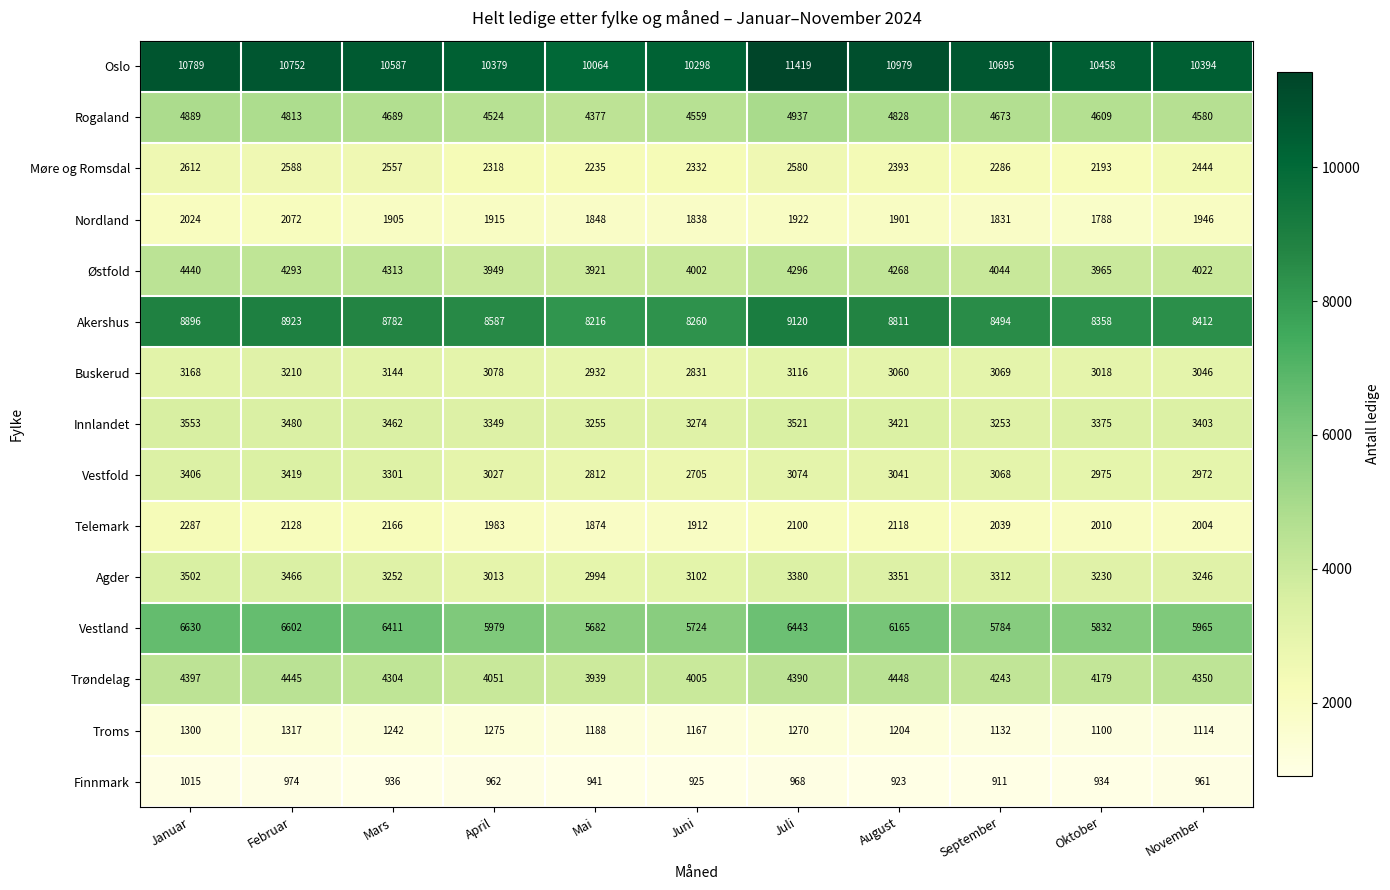

Which series has the largest range (max minus min)?

Oslo